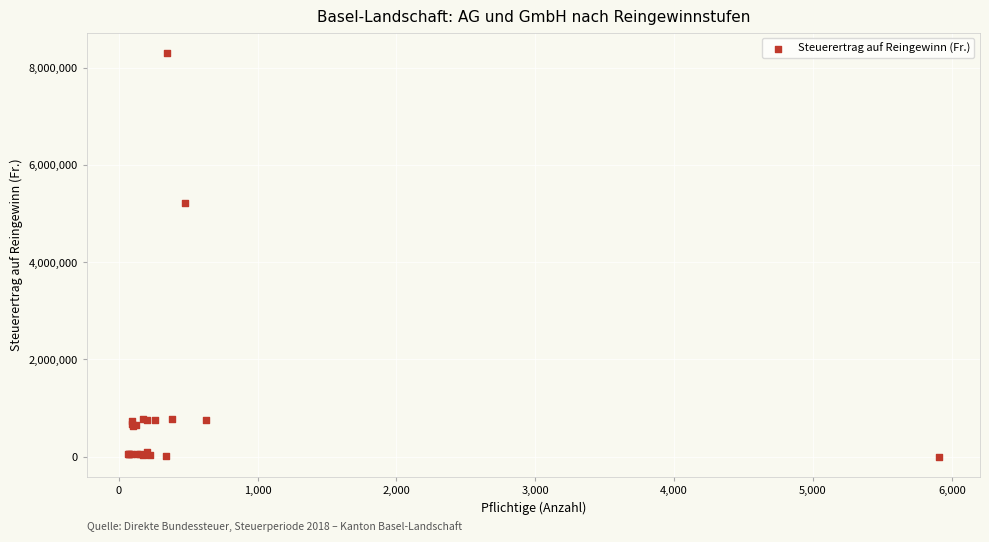

What Y value in the scatter plot is closest to 4151535?

5220863